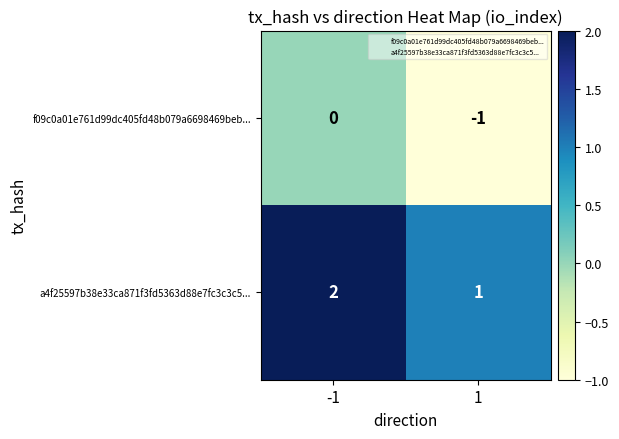

What is the sum of the a4f25597b38e33ca871f3fd5363d88e7fc3c3c5... values at -1 and 1?

3